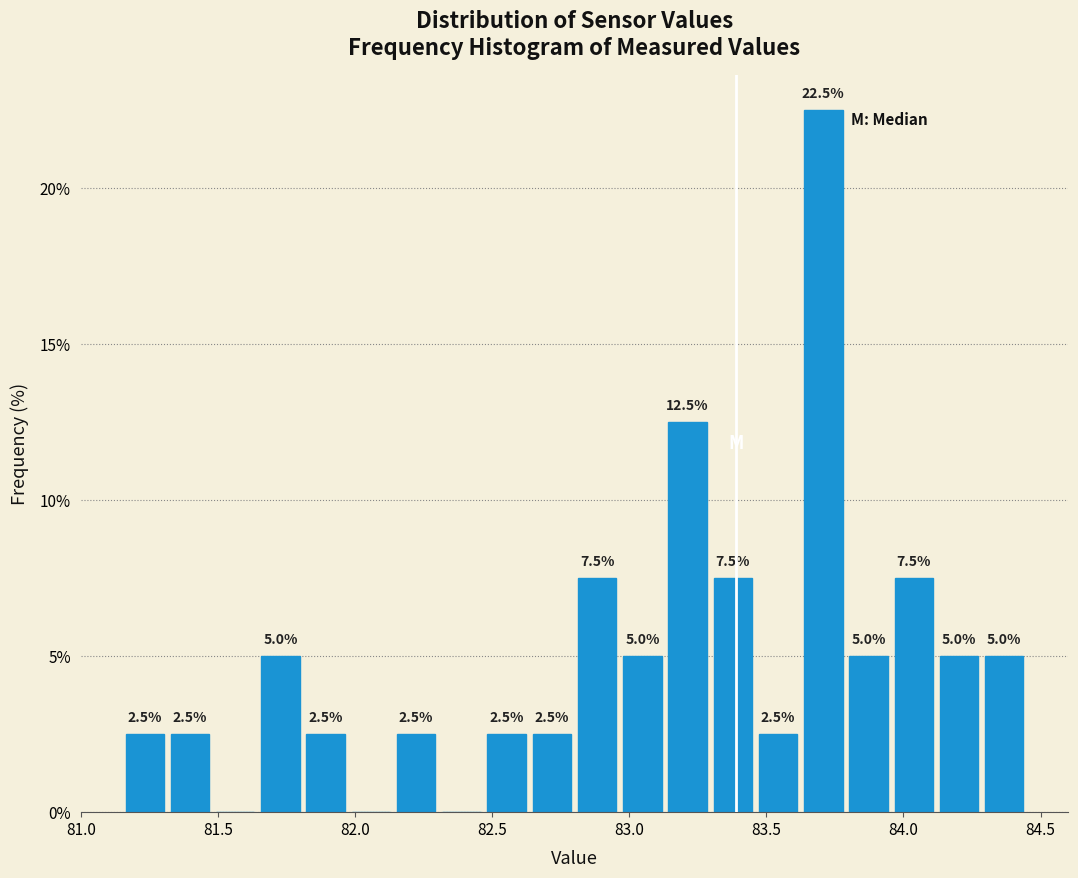

Read against the x-axis, roughly where is the centre of the tallest bar?

83.70